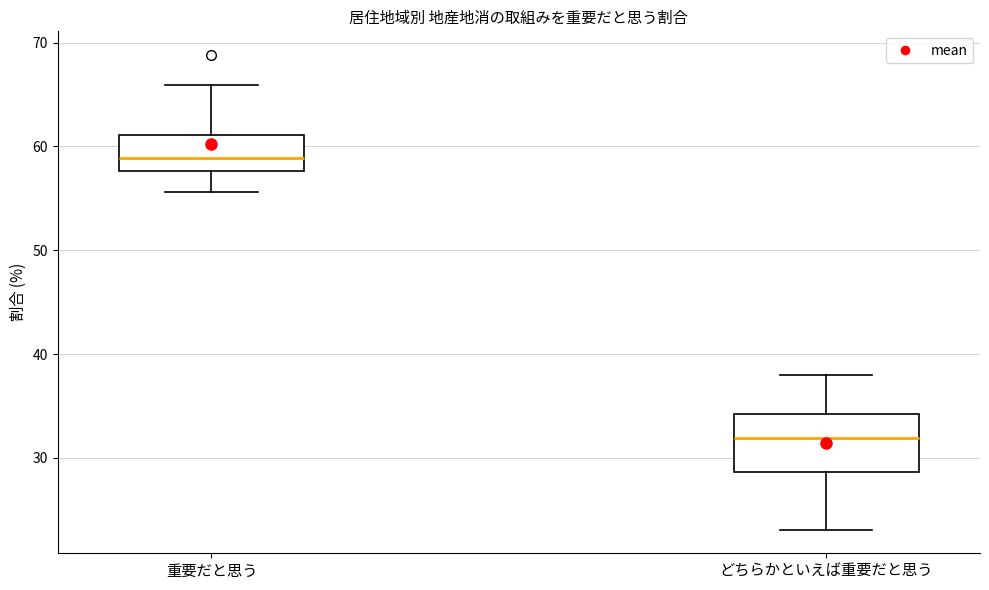

Which box is the tallest, from its lower edge to its upper edge?

どちらかといえば重要だと思う